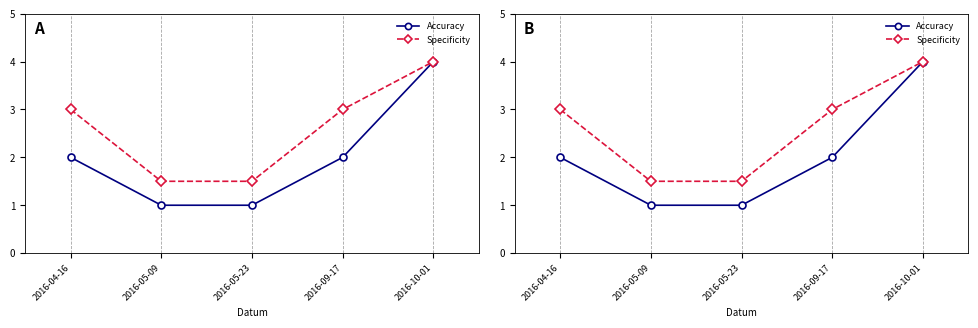

True or false: Specificity has a value of 5.8 at 2016-10-01.

False